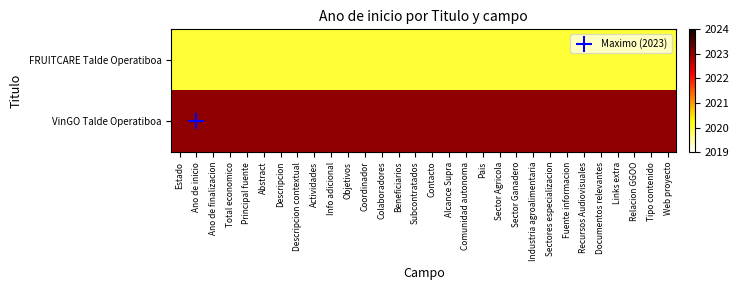

Which series has the largest total across all categories?

VinGO Talde Operatiboa